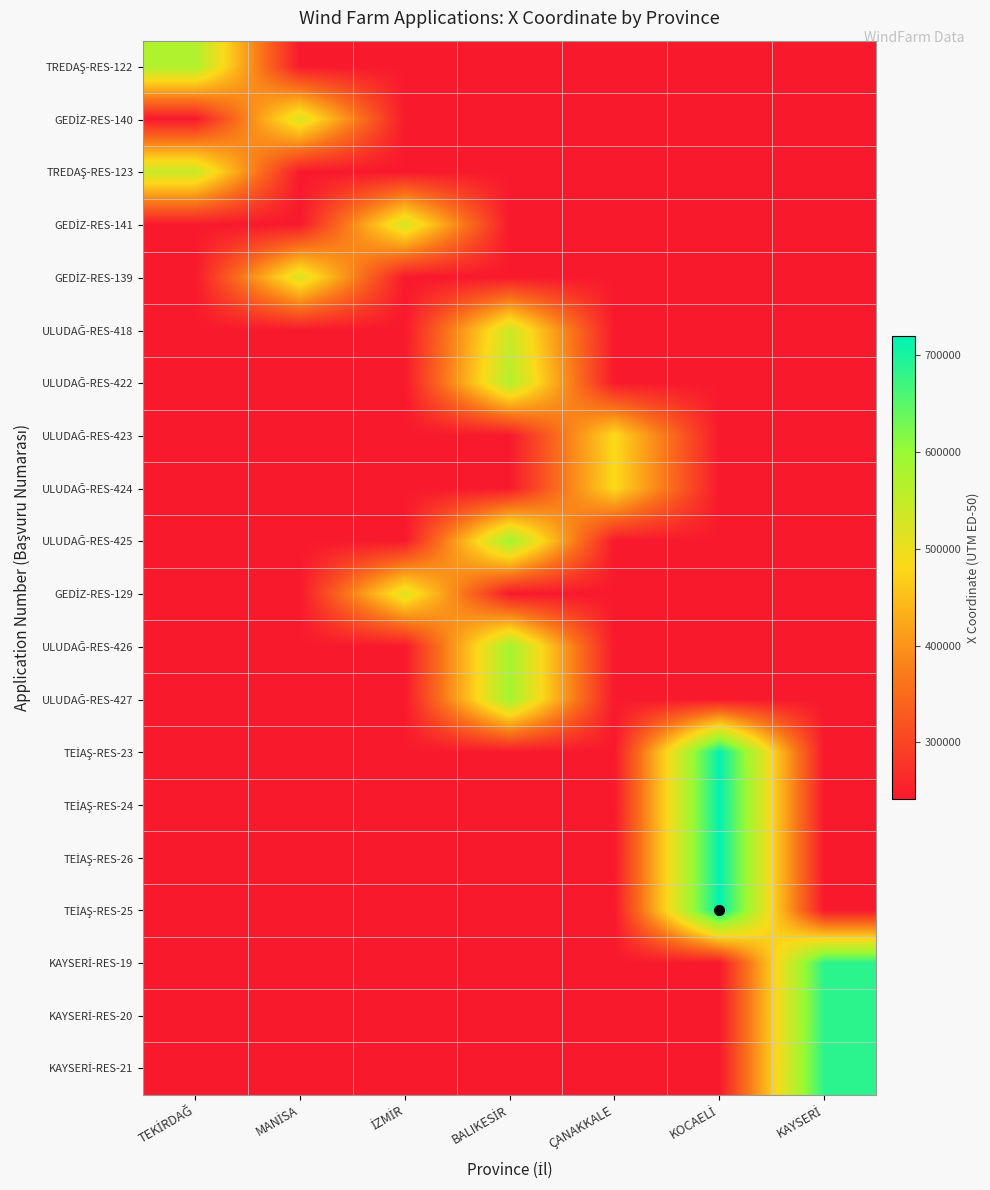

Rank the series at İZMİR from highest to lowest value.

GEDİZ-RES-141, GEDİZ-RES-129, TREDAŞ-RES-122, GEDİZ-RES-140, TREDAŞ-RES-123, GEDİZ-RES-139, ULUDAĞ-RES-418, ULUDAĞ-RES-422, ULUDAĞ-RES-423, ULUDAĞ-RES-424, ULUDAĞ-RES-425, ULUDAĞ-RES-426, ULUDAĞ-RES-427, TEİAŞ-RES-23, TEİAŞ-RES-24, TEİAŞ-RES-26, TEİAŞ-RES-25, KAYSERİ-RES-19, KAYSERİ-RES-20, KAYSERİ-RES-21